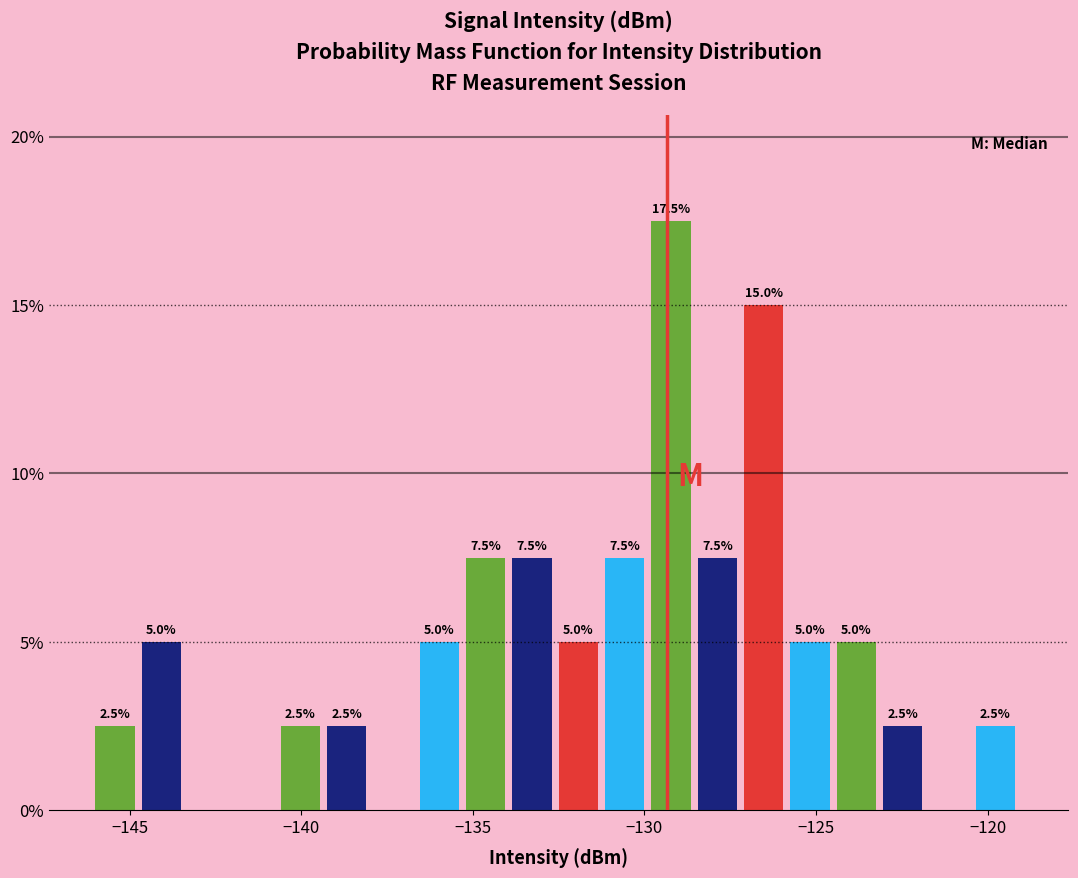

Read against the x-axis, roughly where is the centre of the tallest bar?

-129.0